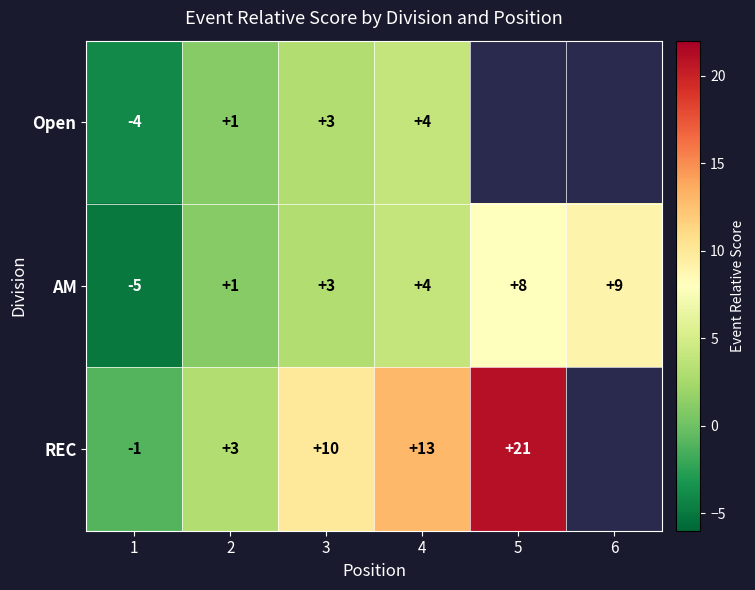

Which label corresponds to the largest value in the chart?

5